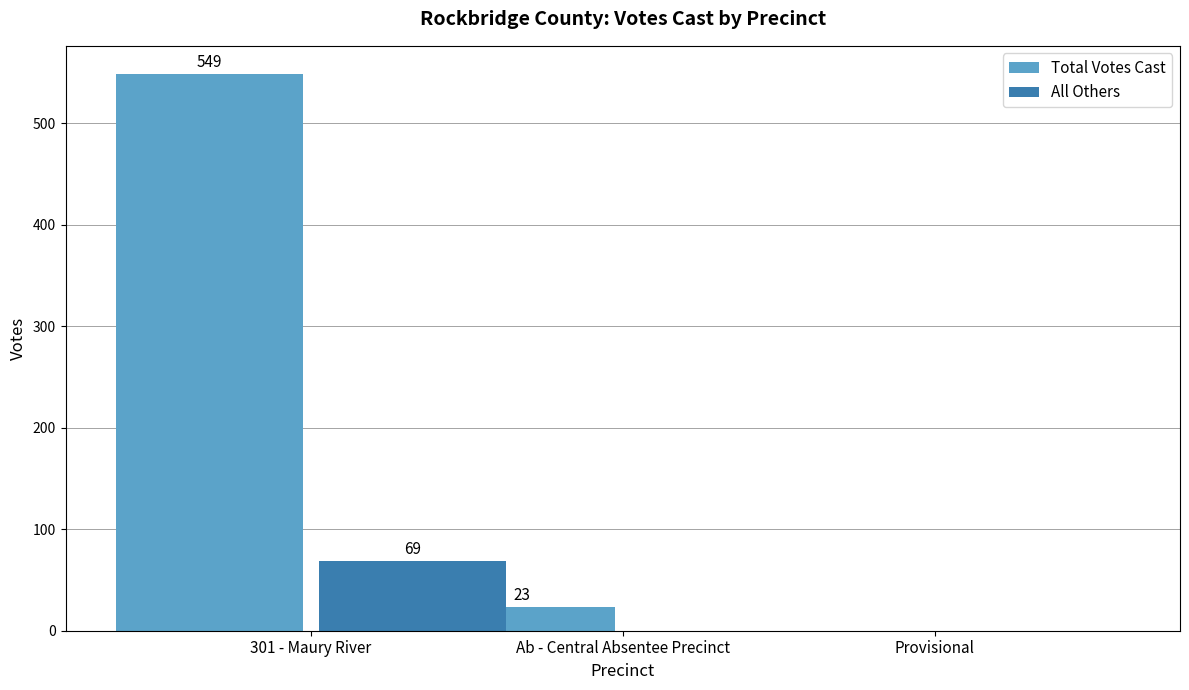

Which series has the widest spread of values?

Total Votes Cast